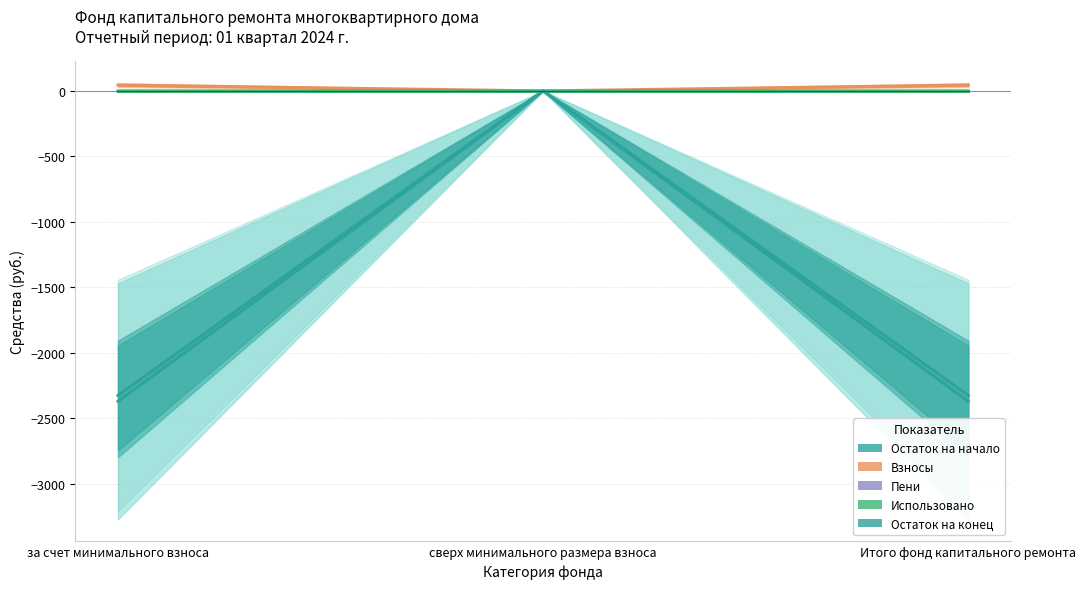

Reading left to right, what are all the values shown in this chart?

Остаток на начало: -2371.5	0.0	-2371.5
Взносы: 44.5	0.0	44.5
Пени: 0.0	0.0	0.0
Использовано: 0.0	0.0	0.0
Остаток на конец: -2326.9	0.0	-2326.9